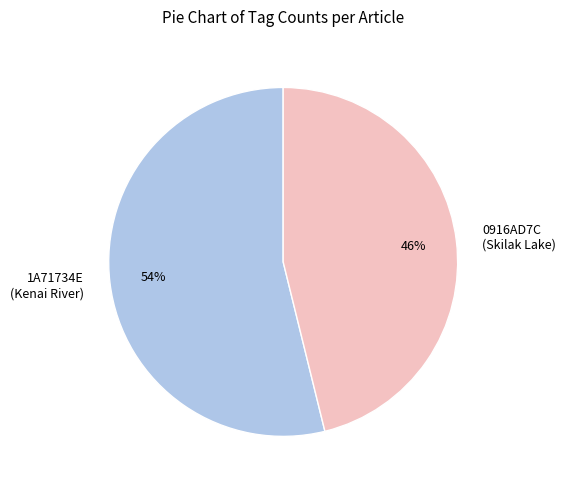

Combined, do 0916AD7C (Skilak Lake) and 1A71734E (Kenai River) account for over 50%?

Yes